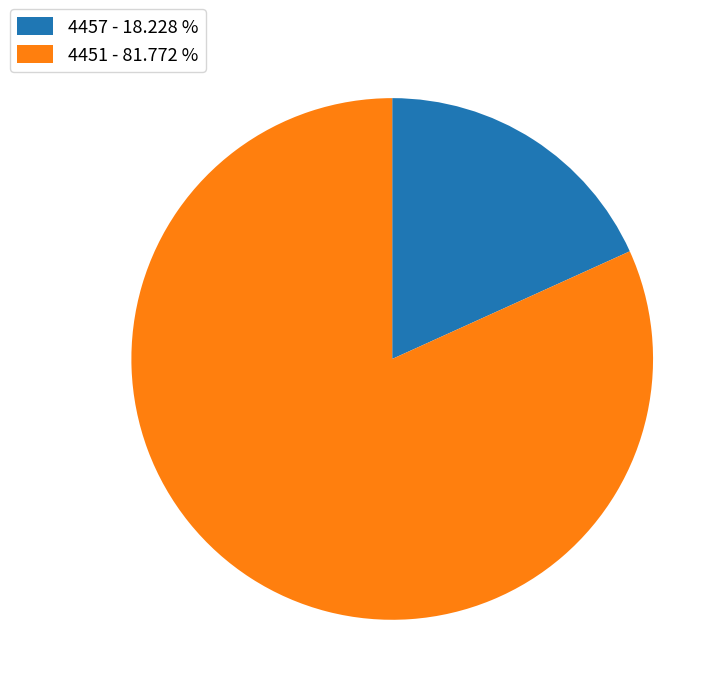

How many segments does this pie chart have?

2